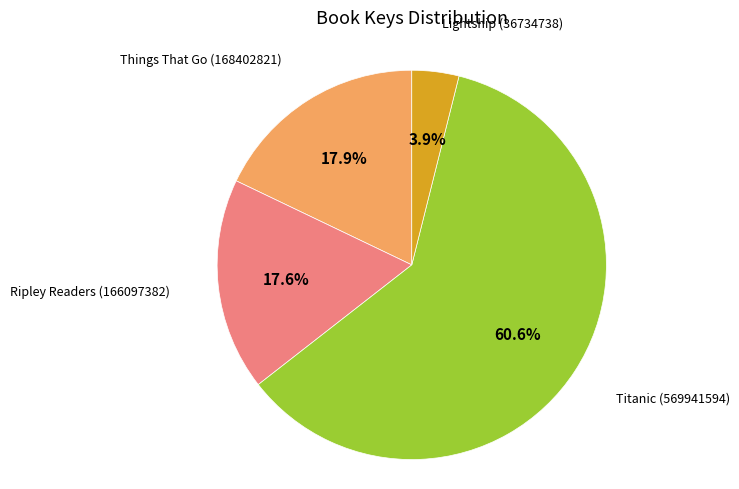

To the nearest percent, what percentage of the pie is Ripley Readers (166097382)?

18%